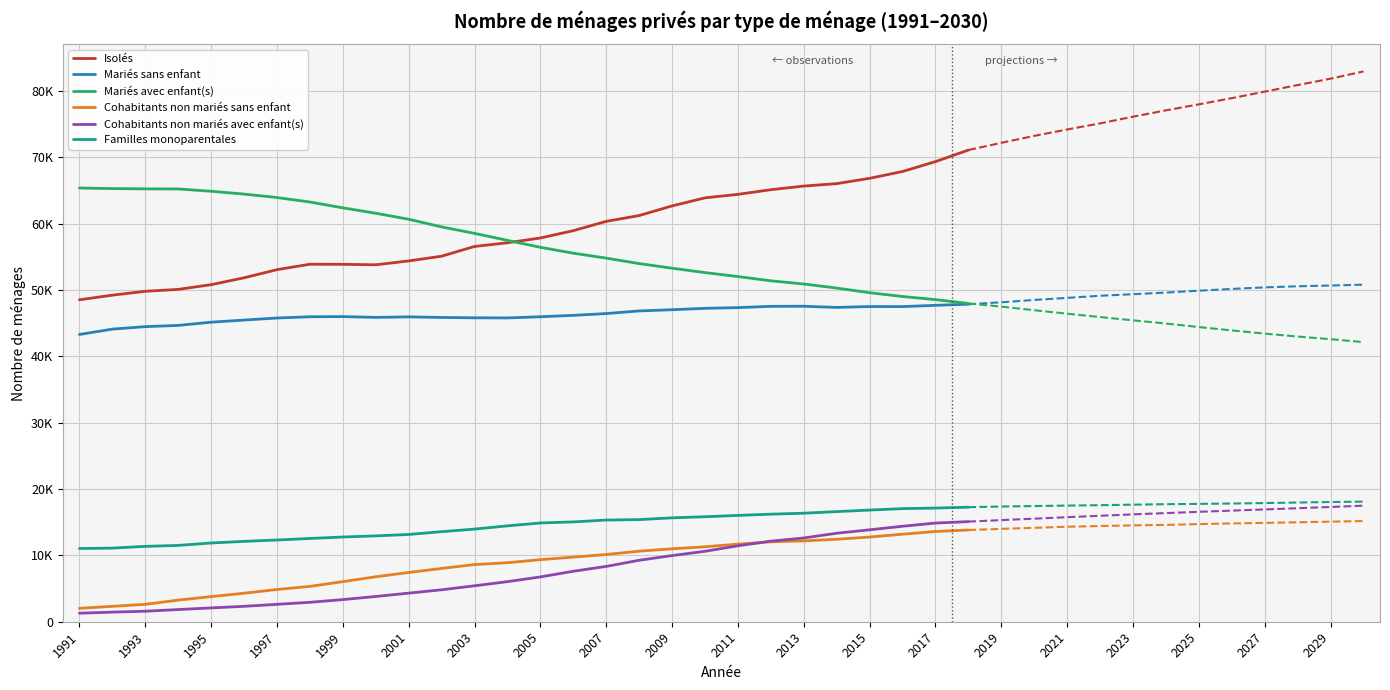

How many lines are shown in the chart?

6